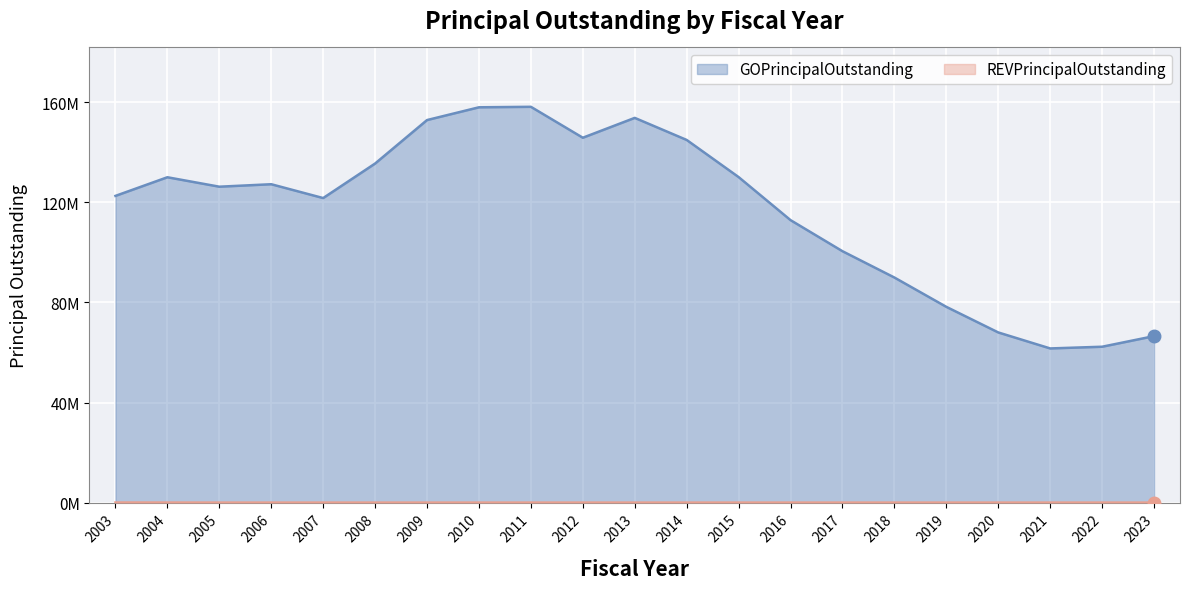

Reading left to right, extract all data points from this chart.

GOPrincipalOutstanding: 122627293.2	130077428.5	126301521.9	127287659.5	121755813.0	135562133.8	152945000.0	158050000.0	158245000.0	145880000.0	153820000.0	144995000.0	130150000.0	112935000.0	100510000.0	89985000.0	78260000.0	68025000.0	61632000.0	62312000.0	66555000.0
REVPrincipalOutstanding: 30000.0	15000.0	0.0	0.0	0.0	0.0	0.0	0.0	0.0	0.0	0.0	0.0	0.0	0.0	0.0	0.0	0.0	0.0	0.0	0.0	0.0